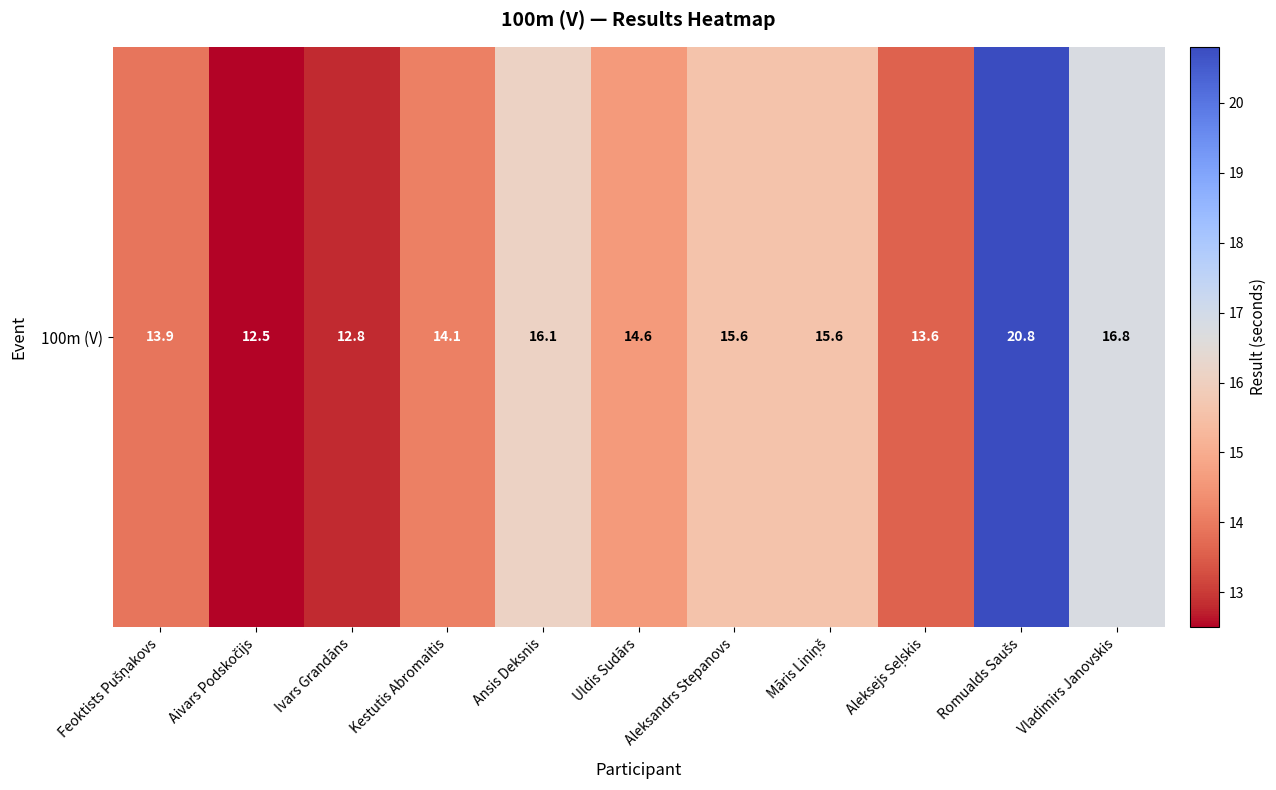

Which category has the highest value across all series?

Romualds Saušs